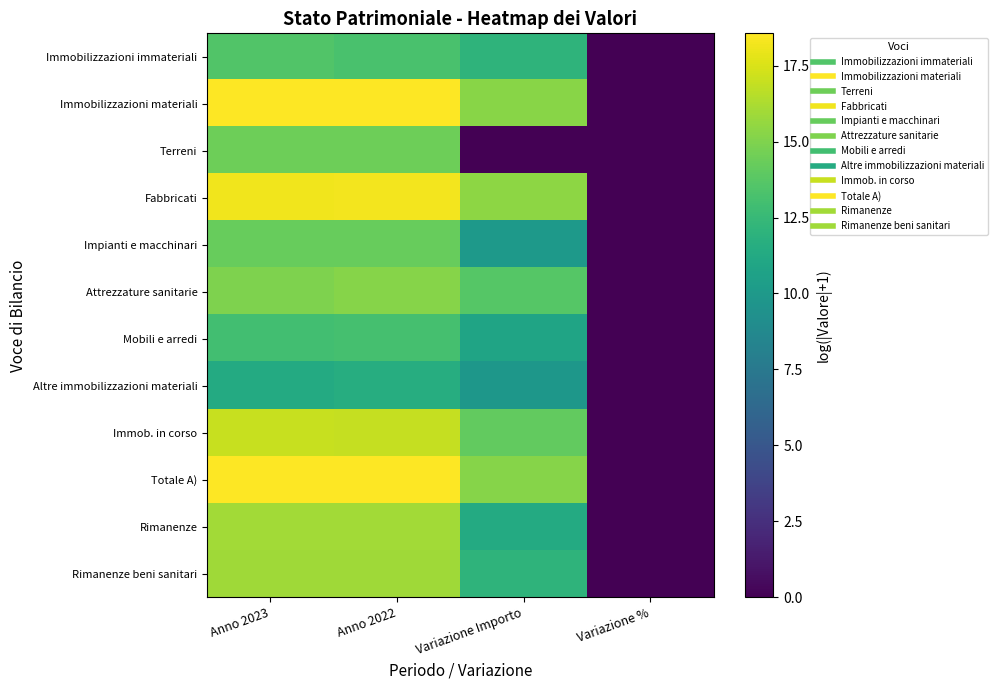

Which has a higher value, Variazione Importo or Anno 2023?

Anno 2023